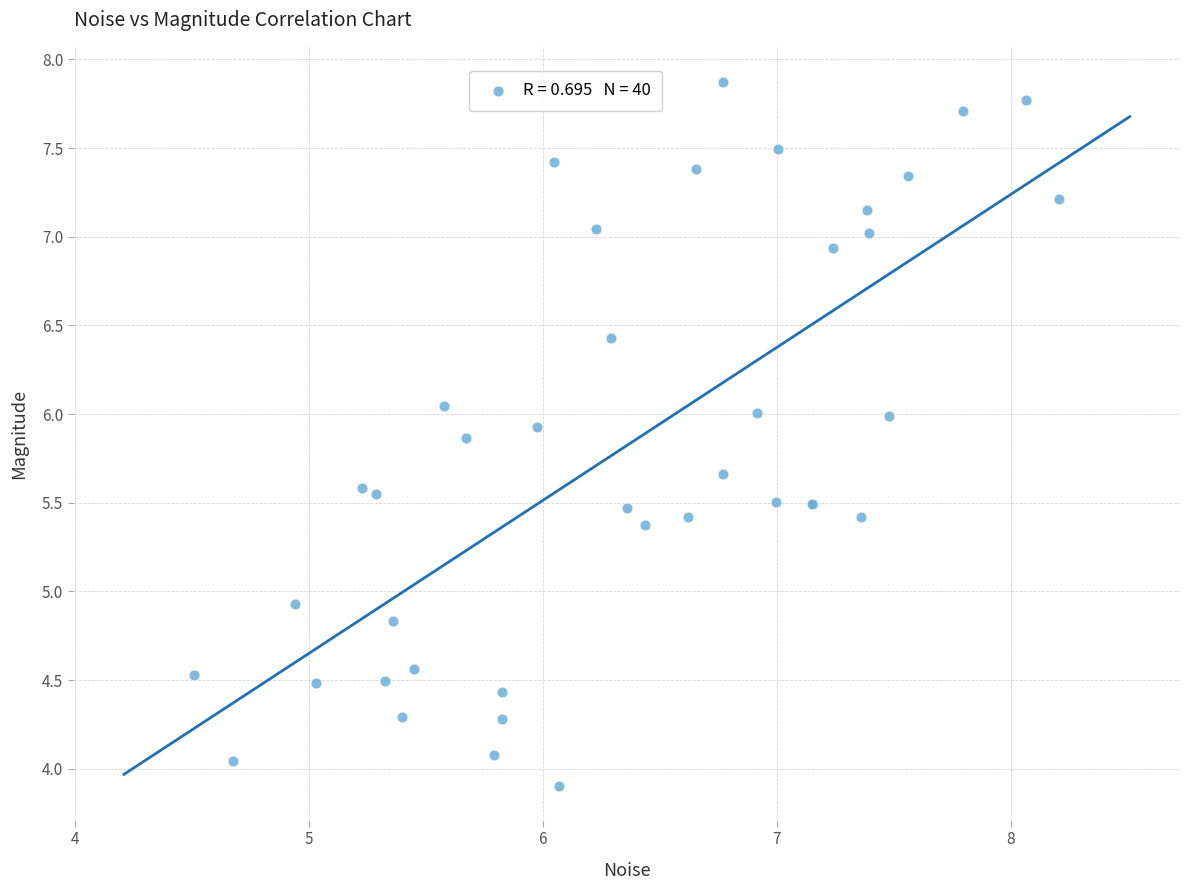

What Y value in the scatter plot is closest to 5?

4.9